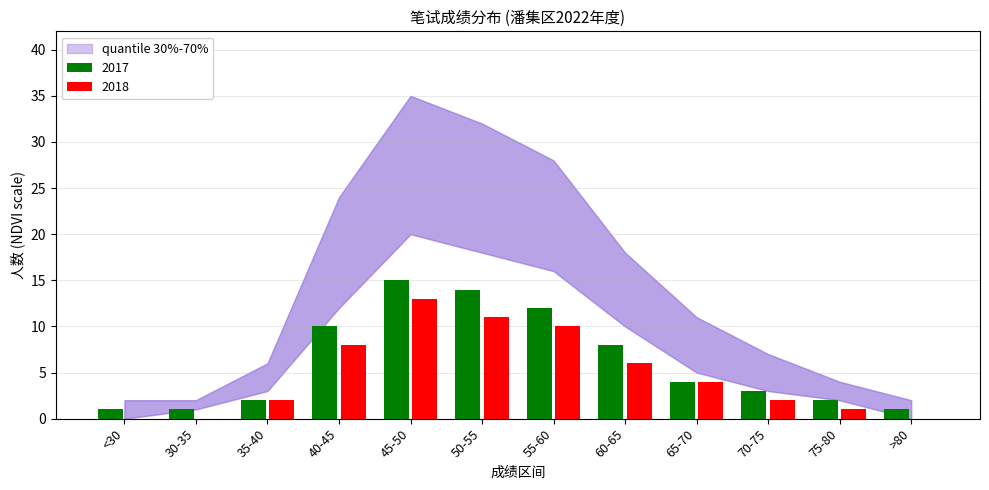

What is the sum of all 2018 values?

57